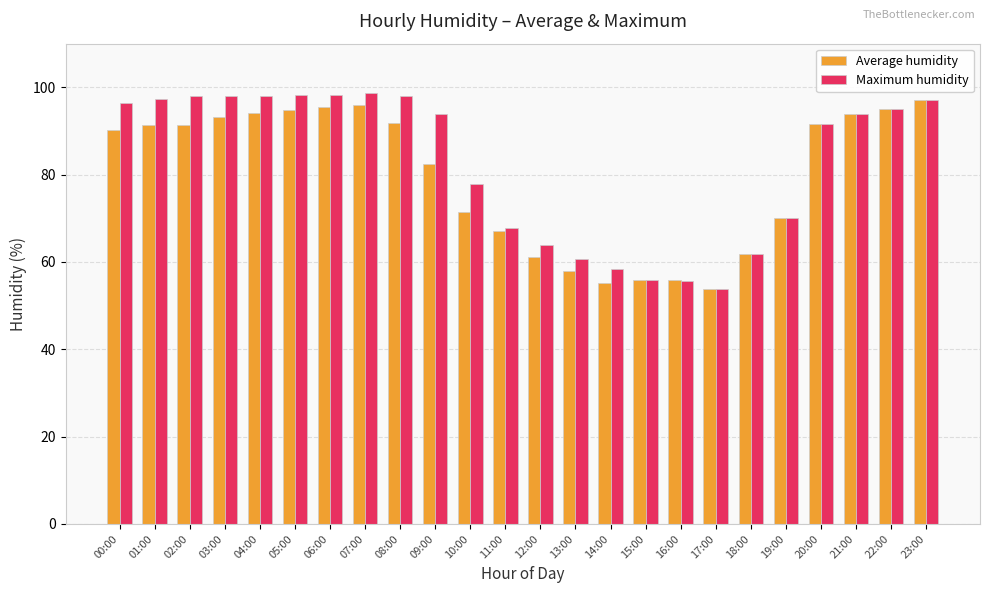

Which series has the widest spread of values?

Maximum humidity